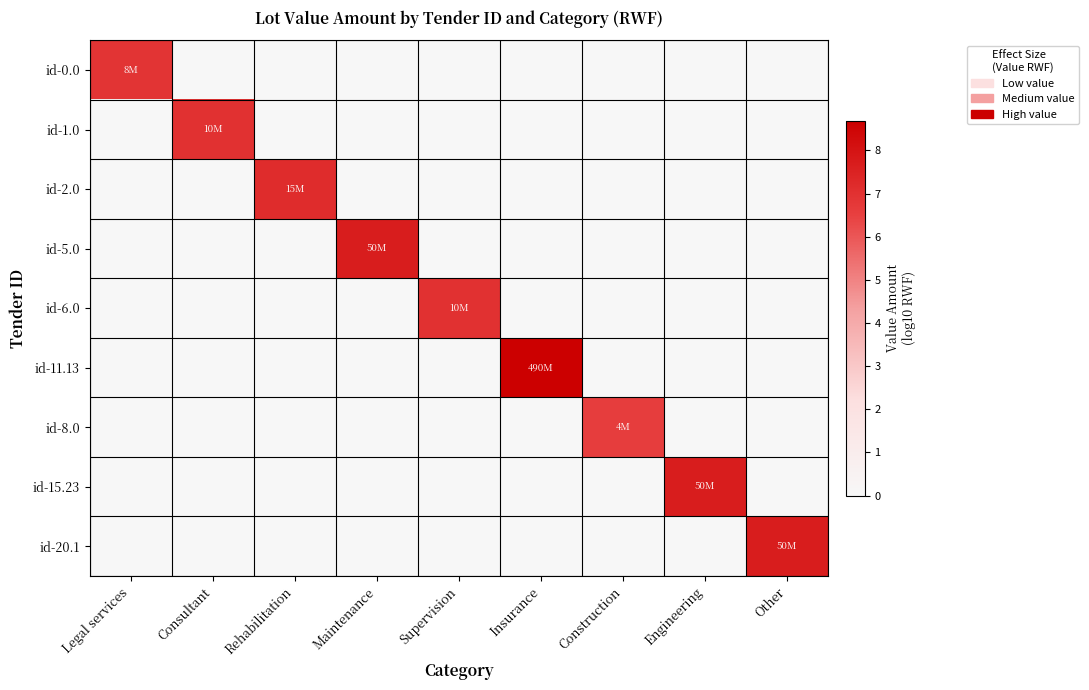

Which has a higher value, Engineering or Construction?

Engineering